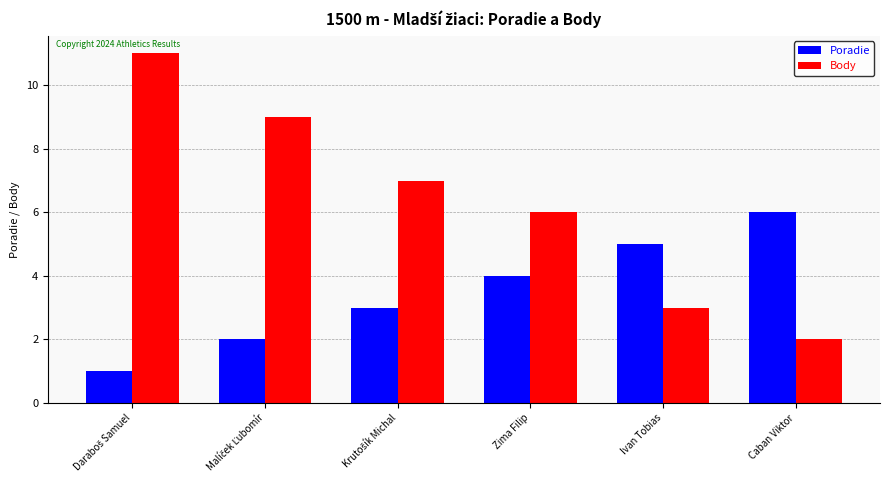

What is the maximum value shown in the chart?

11